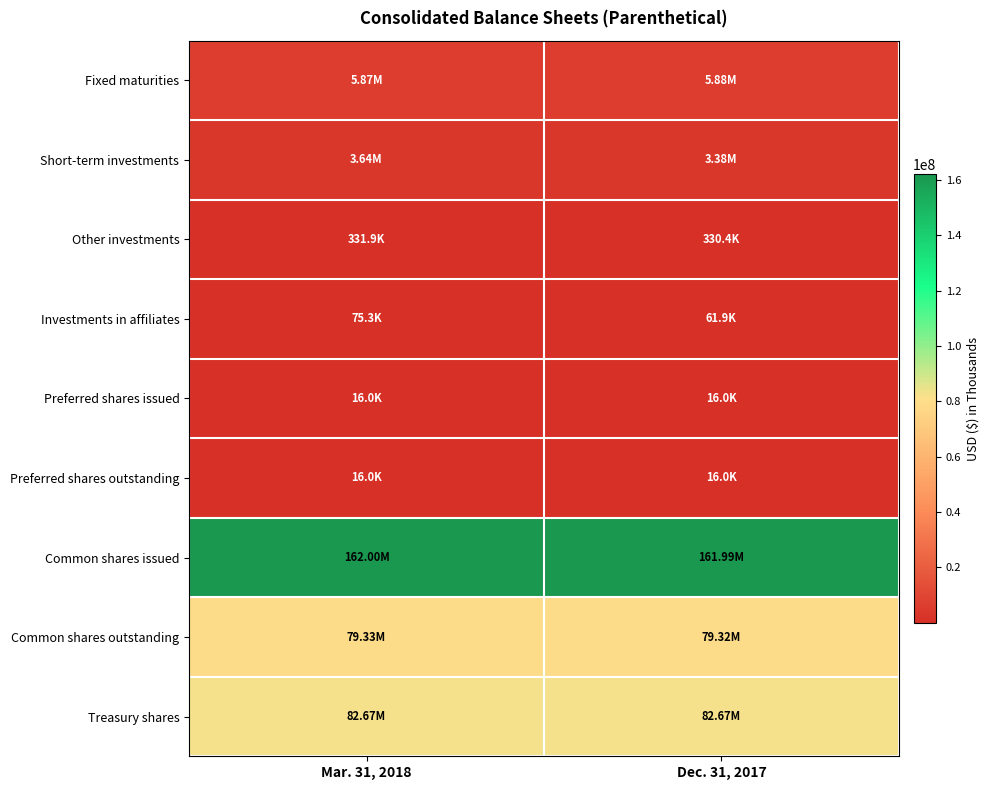

Reading left to right, extract all data points from this chart.

Fixed maturities: Mar. 31, 2018=5874140	Dec. 31, 2017=5876261
Short-term investments: Mar. 31, 2018=3638995	Dec. 31, 2017=3381714
Other investments: Mar. 31, 2018=331950	Dec. 31, 2017=330416
Investments in affiliates: Mar. 31, 2018=75302	Dec. 31, 2017=61944
Preferred shares issued: Mar. 31, 2018=16000	Dec. 31, 2017=16000
Preferred shares outstanding: Mar. 31, 2018=16000	Dec. 31, 2017=16000
Common shares issued: Mar. 31, 2018=162003969	Dec. 31, 2017=161994491
Common shares outstanding: Mar. 31, 2018=79329028	Dec. 31, 2017=79319550
Treasury shares: Mar. 31, 2018=82674941	Dec. 31, 2017=82674941